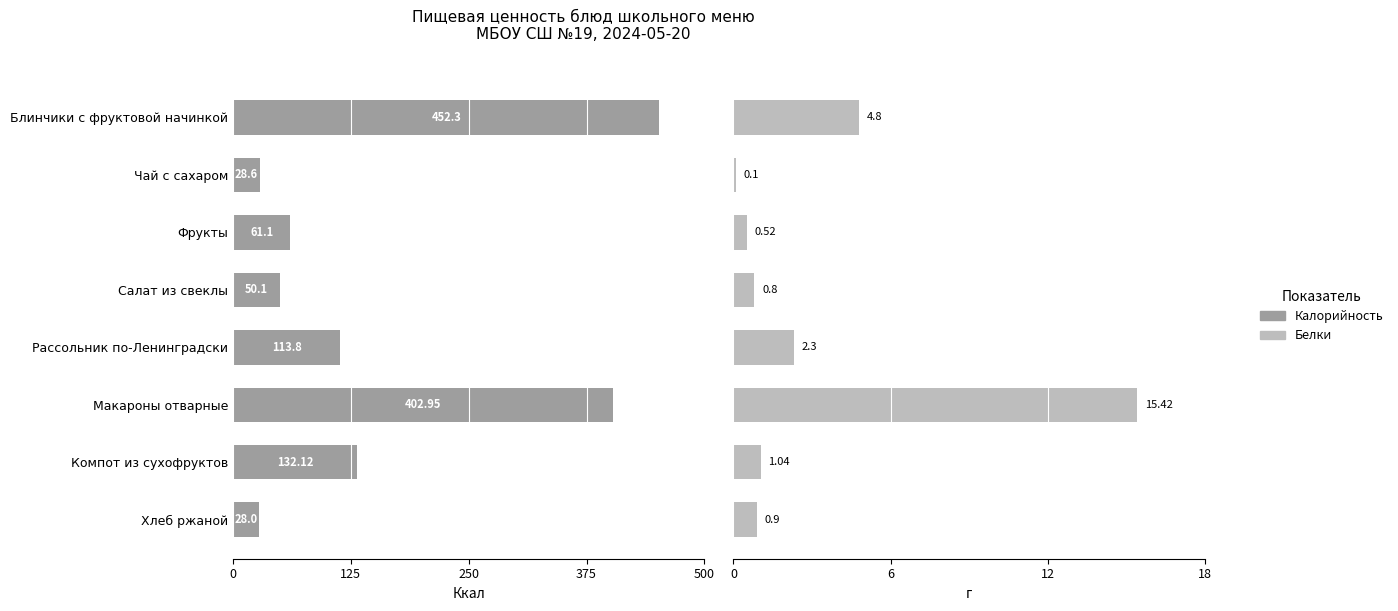

Between Хлеб ржаной and Салат из свеклы, which is larger?

Салат из свеклы